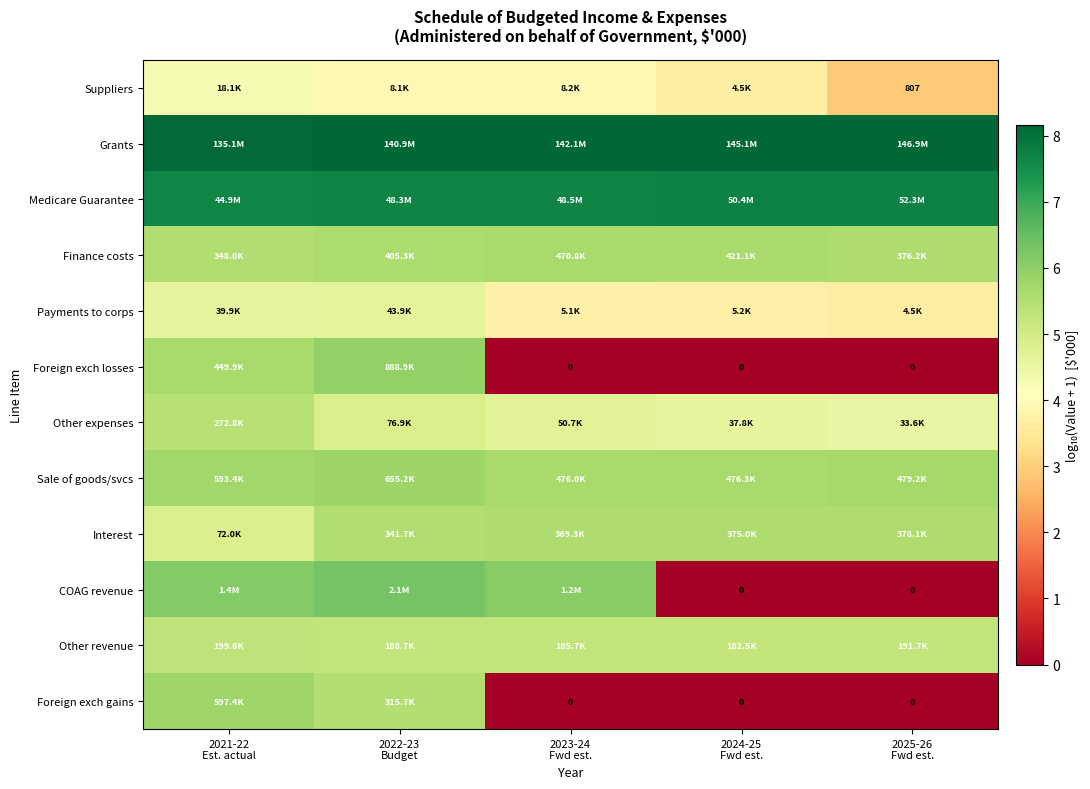

Is the value of Foreign exch gains at 2023-24 Fwd est. greater than the value of Finance costs at 2024-25 Fwd est.?

No